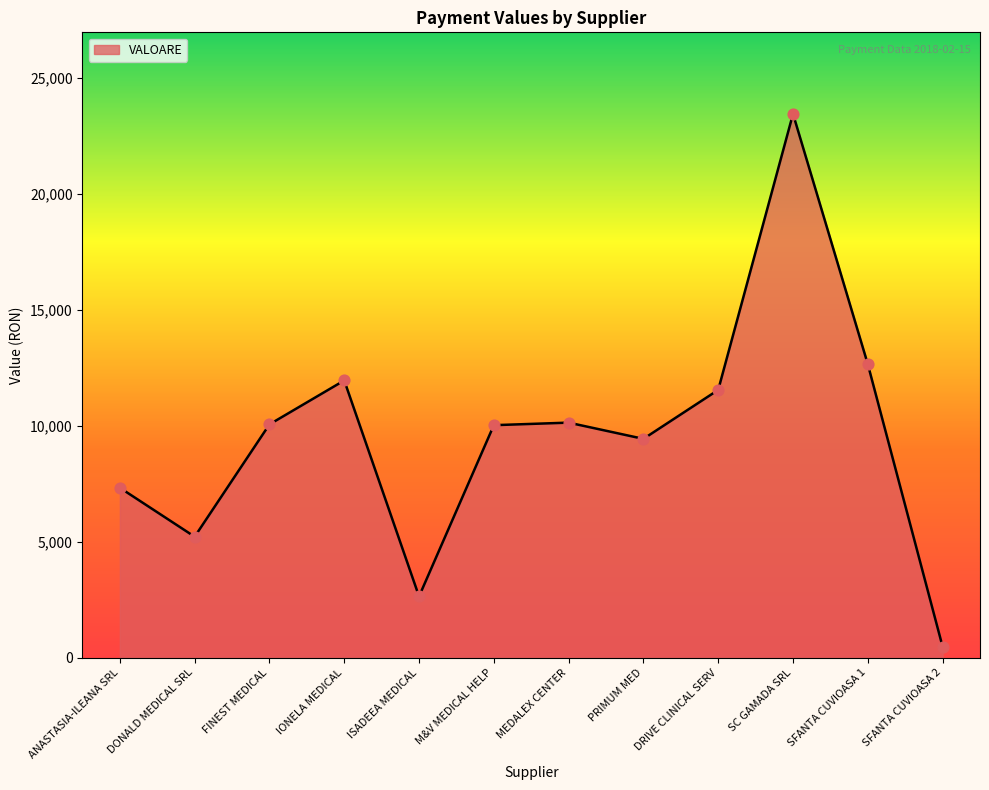

Between SFANTA CUVIOASA 1 and IONELA MEDICAL, which is larger?

SFANTA CUVIOASA 1